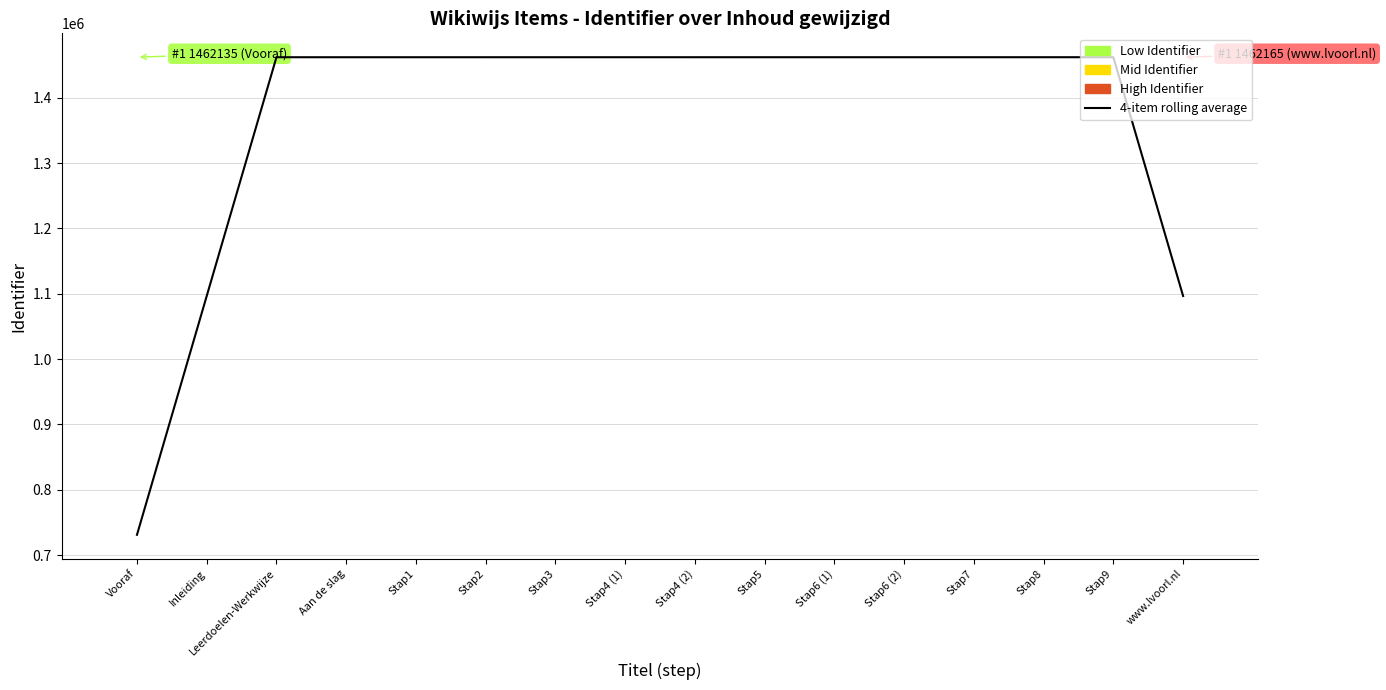

Is it true that the value at Stap9 is 2432916.9?

False